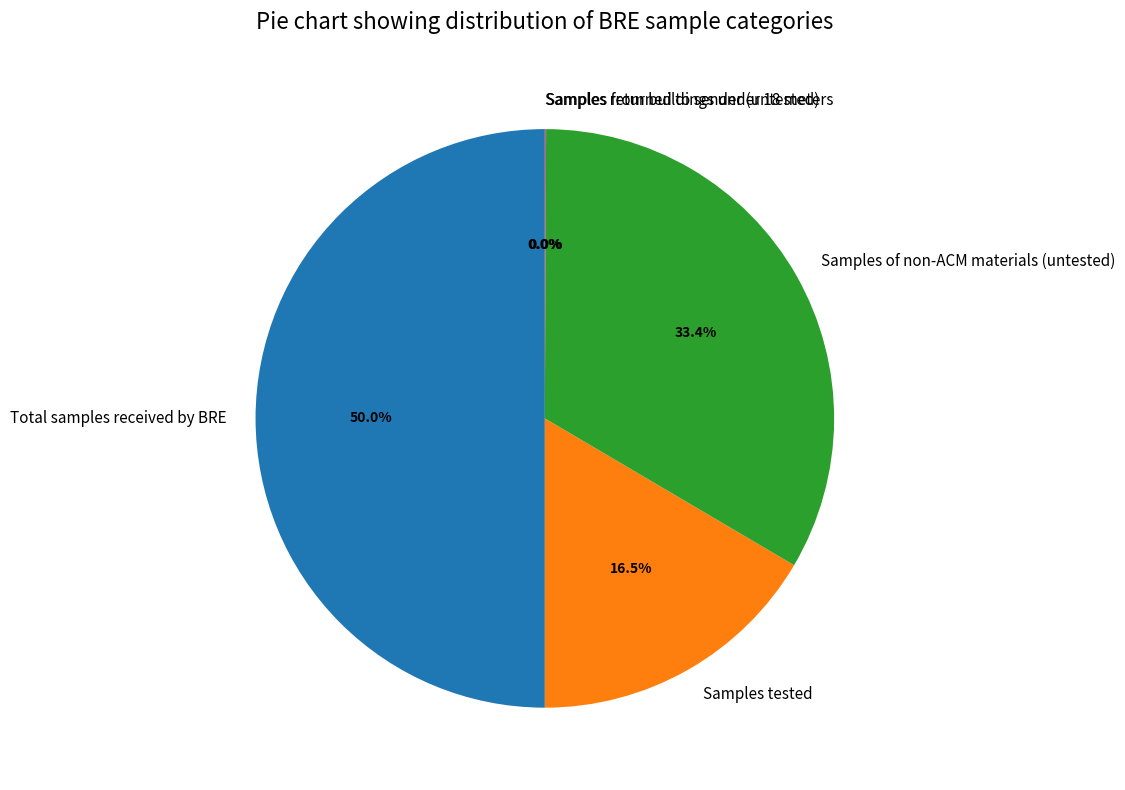

To the nearest percent, what is the difference between the largest and smallest slice percentages?

50%